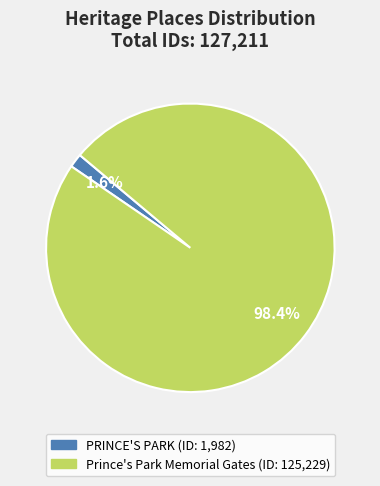

Which category accounts for the majority?

Prince's Park Memorial Gates